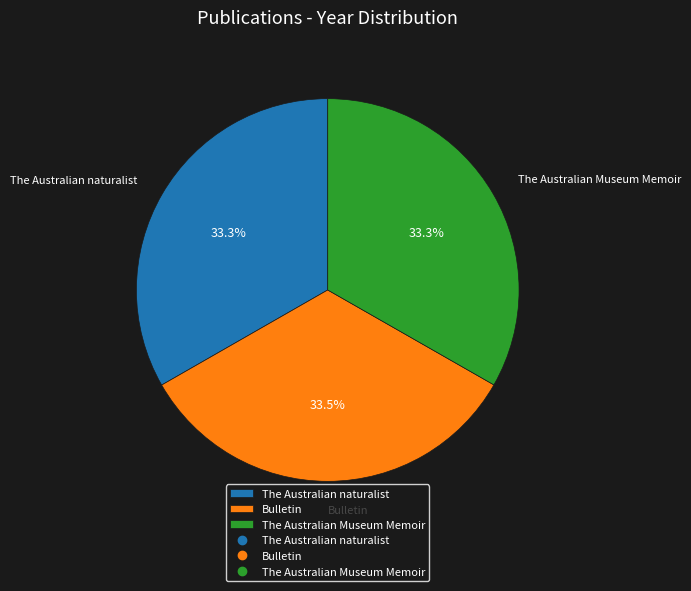

Combined, do The Australian naturalist and The Australian Museum Memoir account for over 50%?

Yes